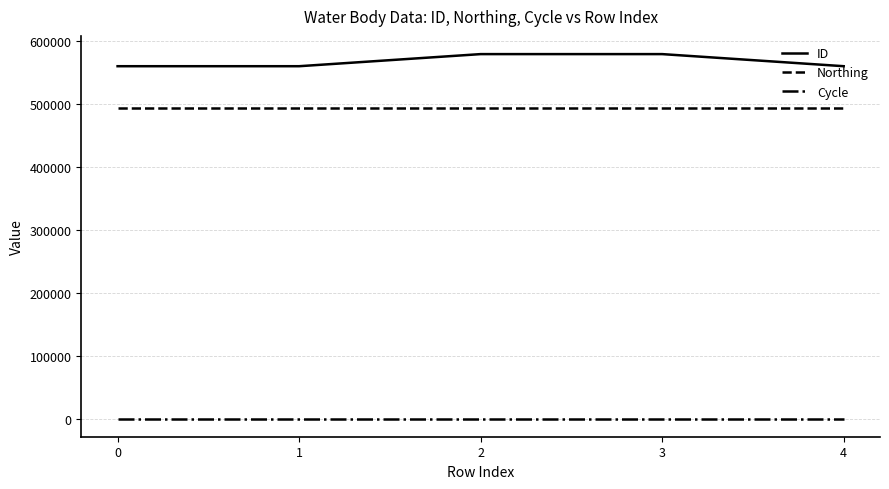

List the series in order of their peak value, lowest first.

Cycle, Northing, ID